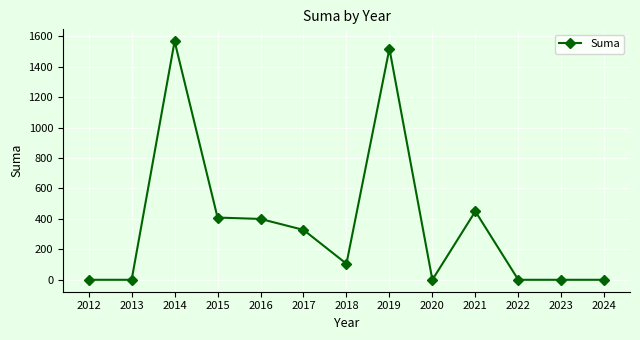

True or false: there are more than 1 points higher than both neighbors.

True